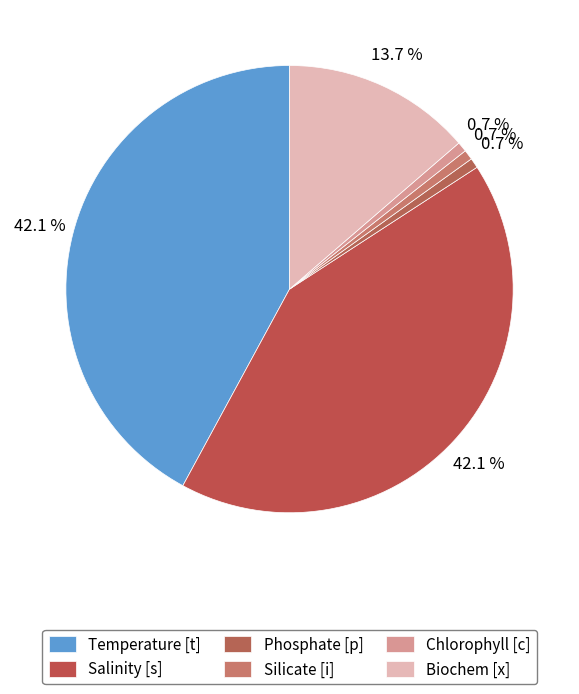

What is the smallest slice in the pie chart?

Phosphate [p]